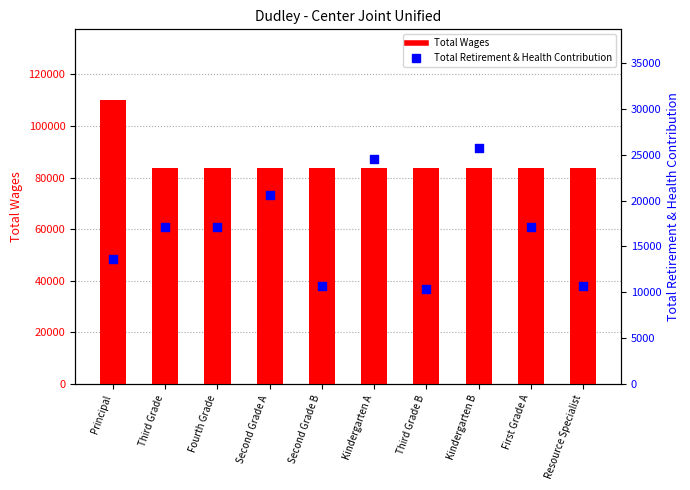

At which category is the sum across all series the highest?

Principal